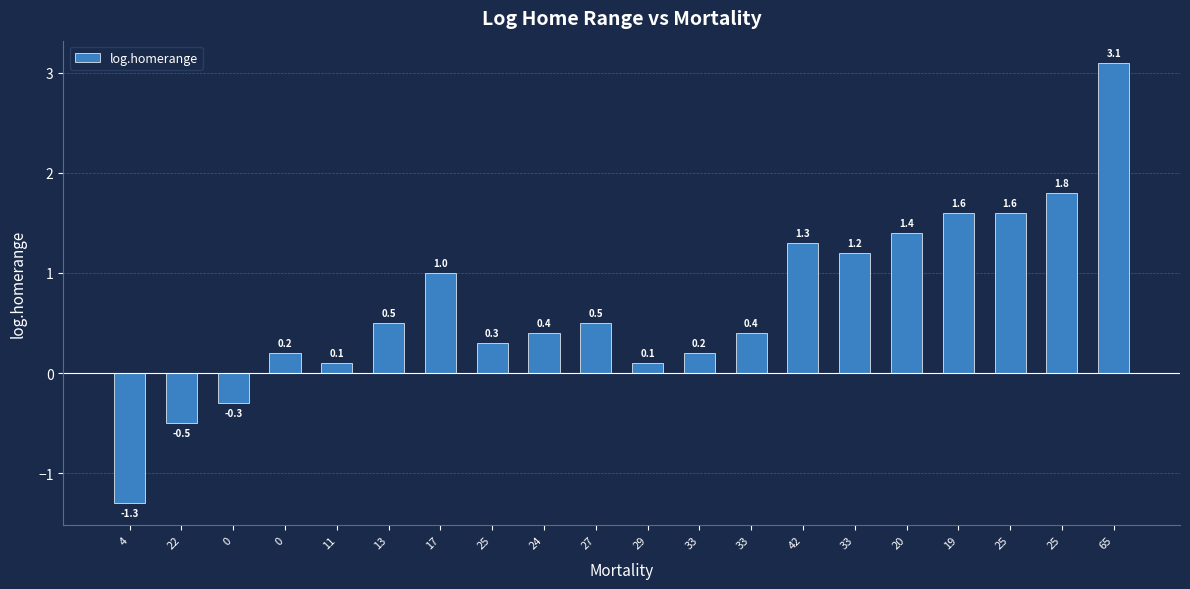

Is it true that the value at 65 is 2.0?

False